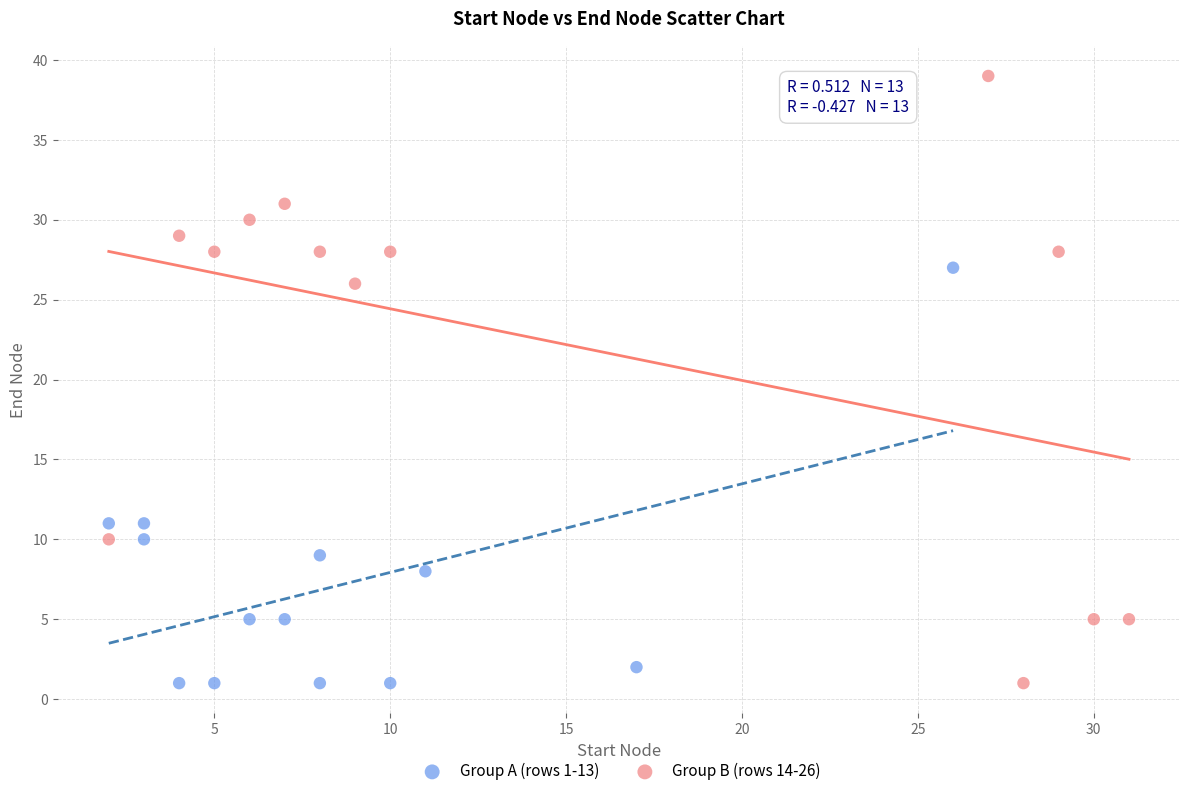

Which series contains the highest Y value?

Group B (rows 14-26)